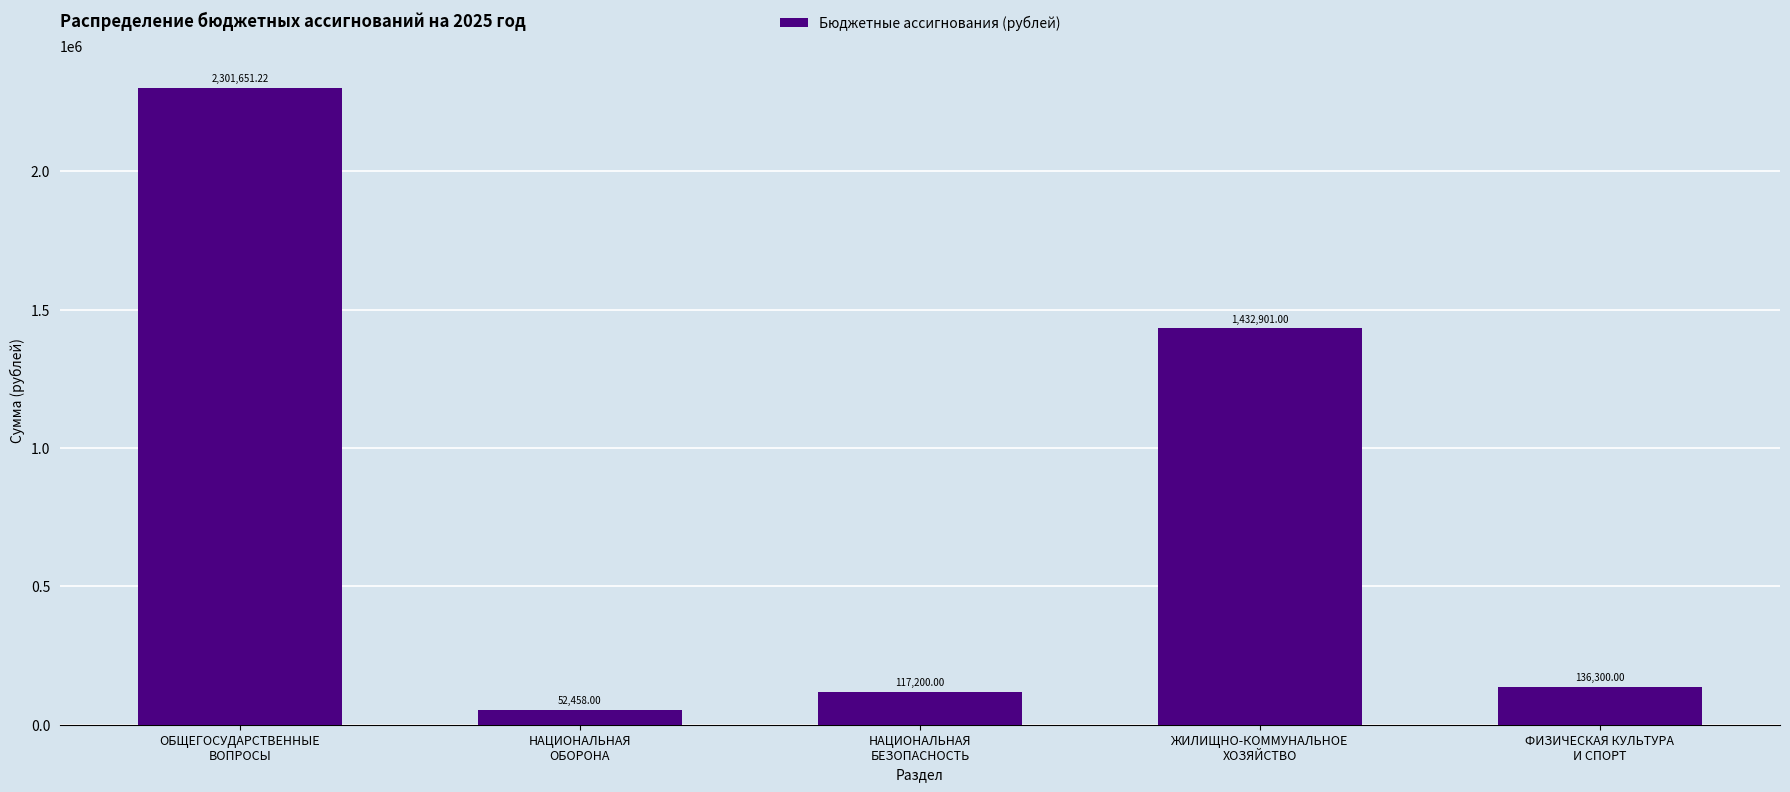

What is the average value?

808102.0